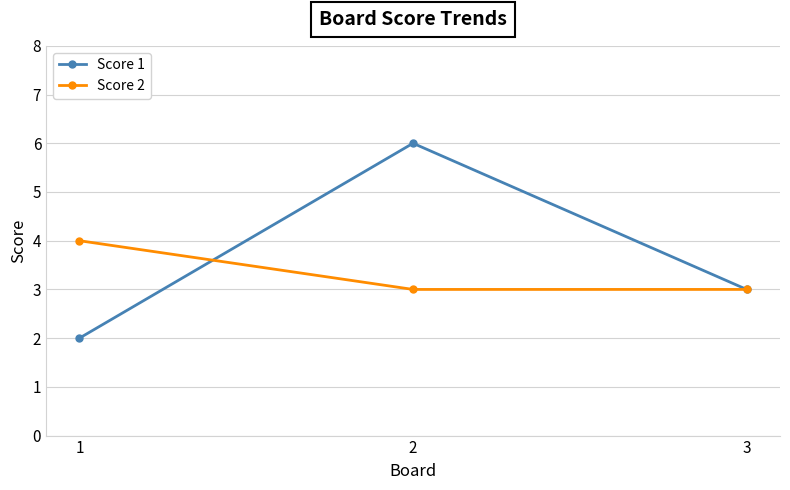

Which series has the largest range (max minus min)?

Score 1